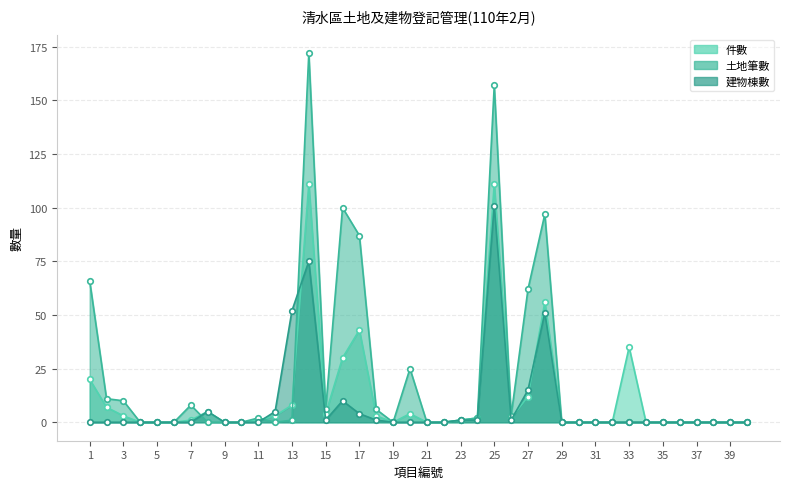

What are all the series names shown in the legend?

件數, 土地筆數, 建物棟數